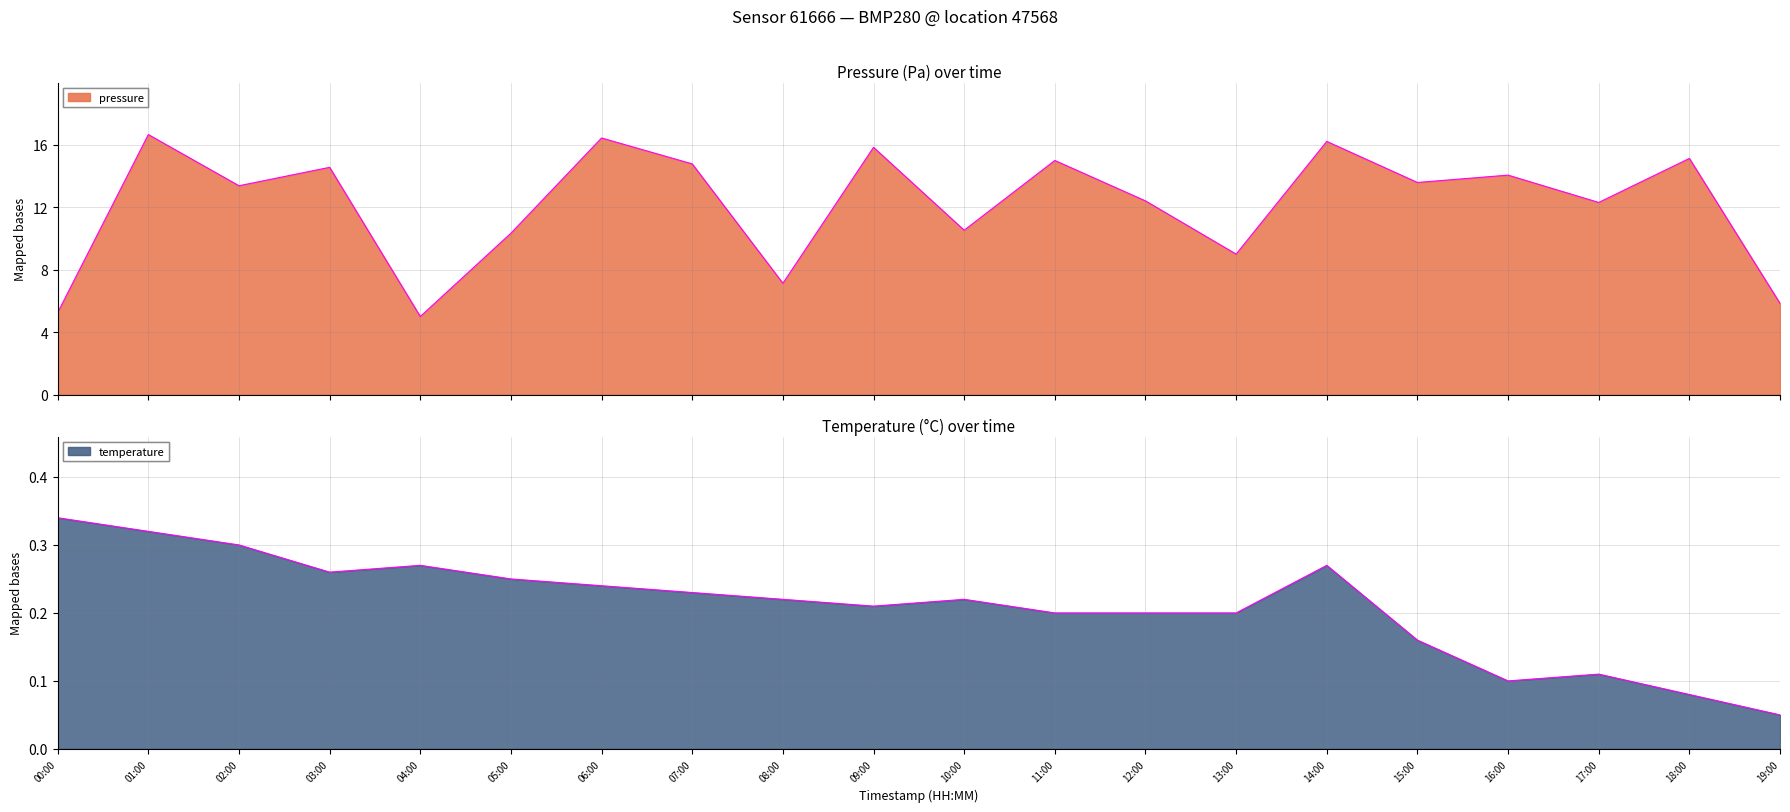

At how many categories does at least one series exceed 3?

20